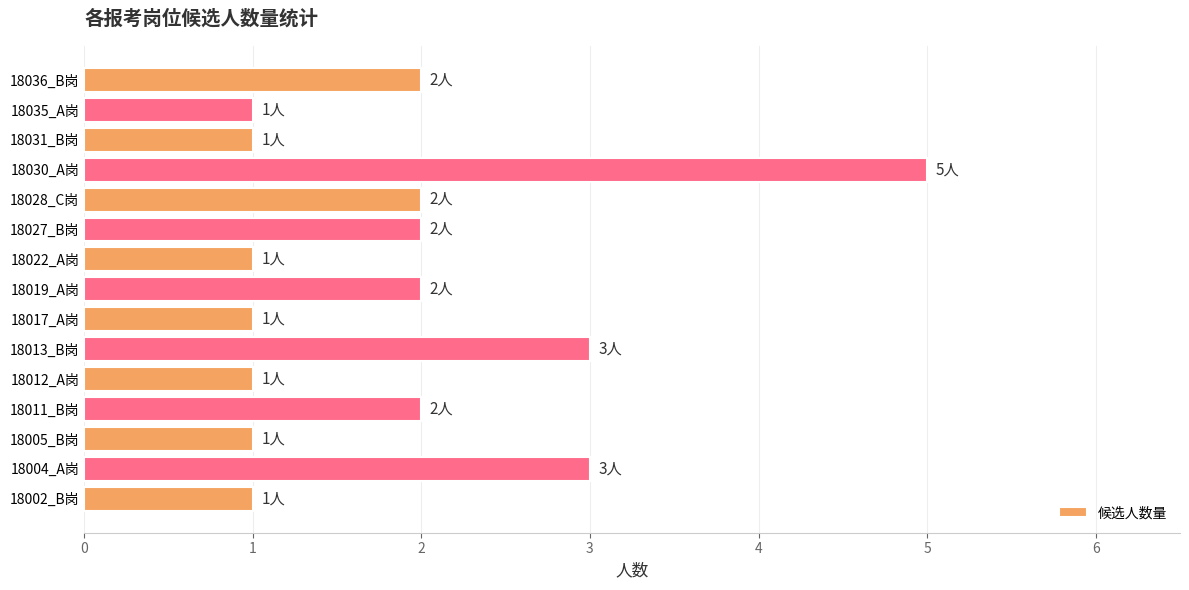

The chart shows a value of 9 at 18030_A岗. True or false?

False